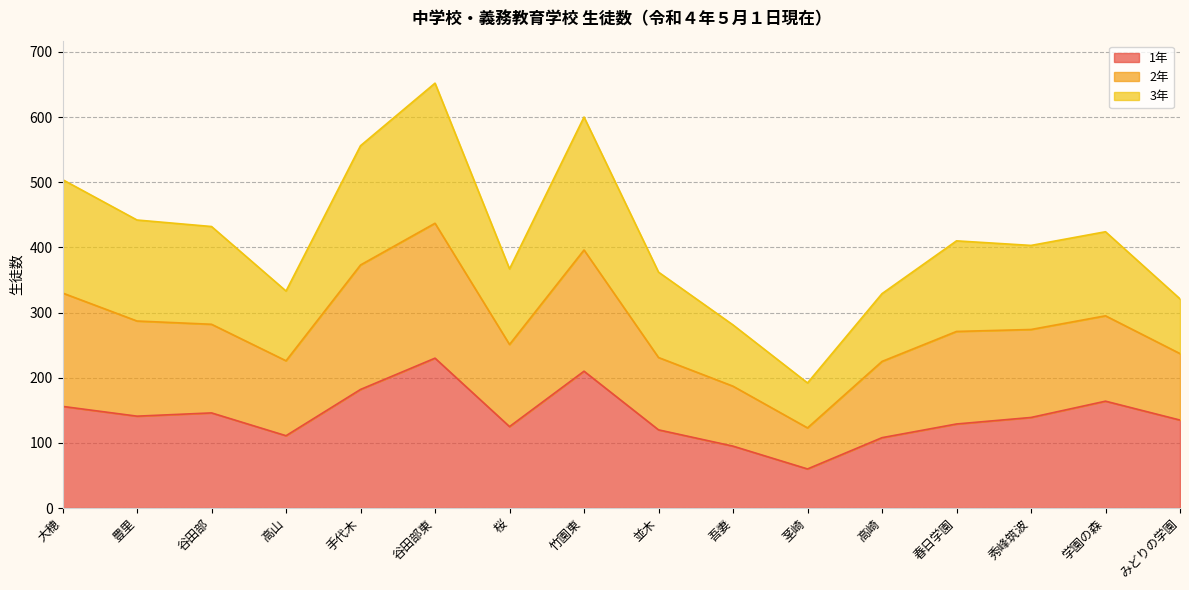

Where is 1年 nearest to the value 145?

谷田部